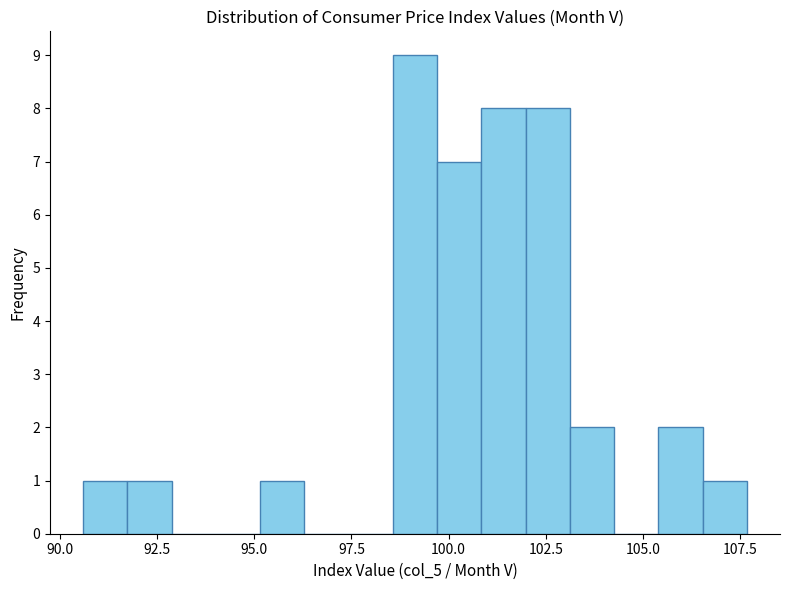

Around what value on the x-axis is the tallest bar? Give the approximate position of its centre, as read against the axis.

99.0